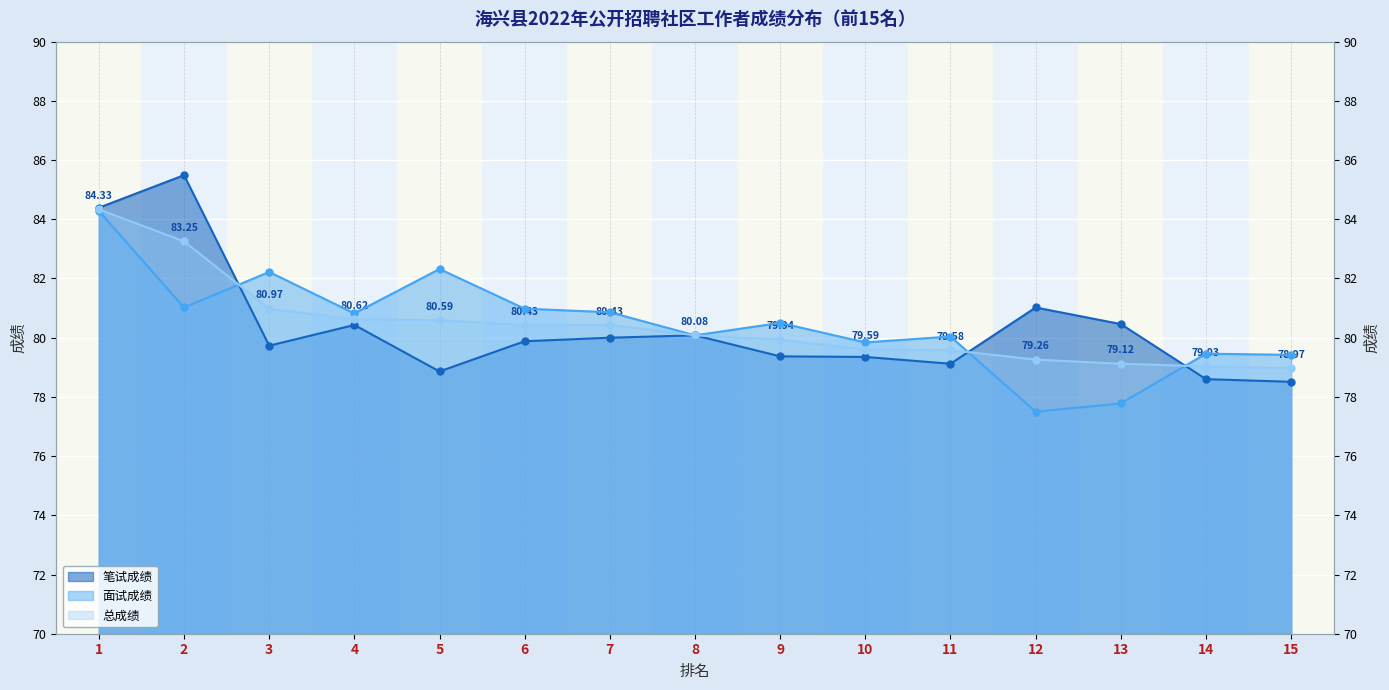

What is the value of the 笔试成绩 point at the 4th from the left?

80.4